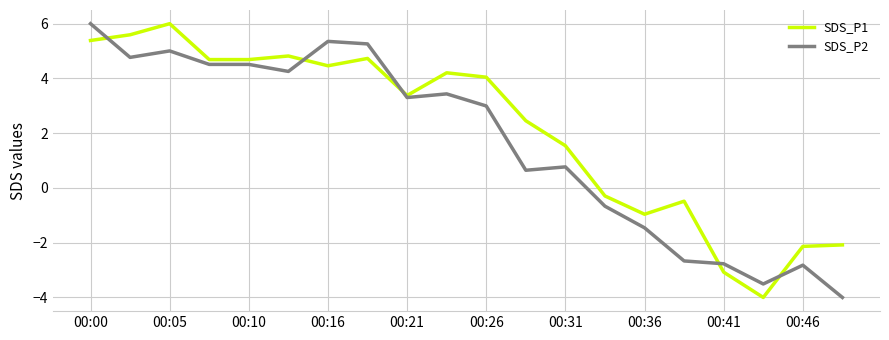

True or false: SDS_P2 and SDS_P1 intersect in this chart.

True